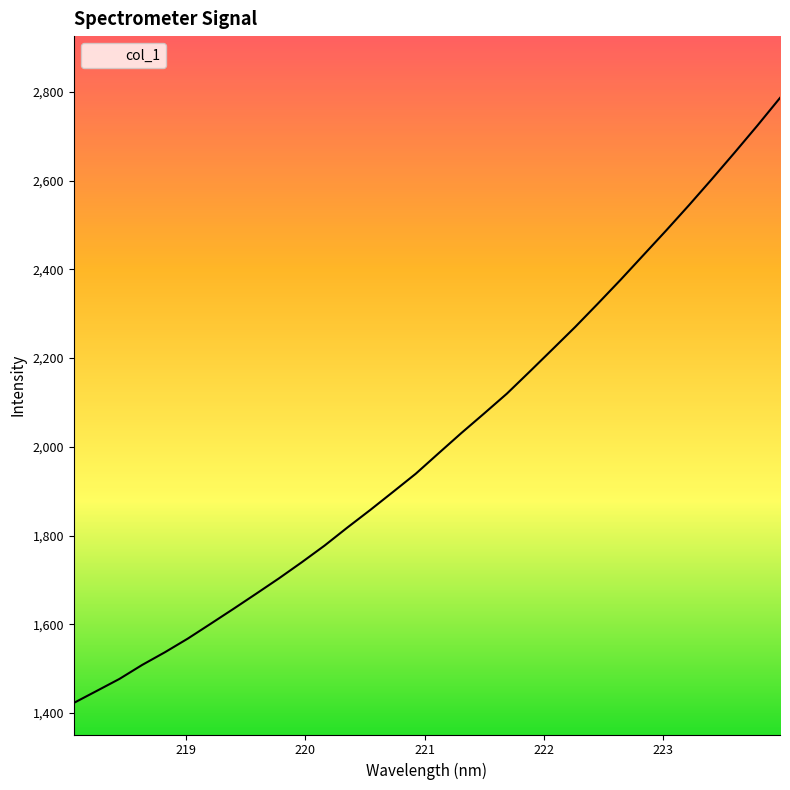

What is the minimum value shown in the chart?

1422.6